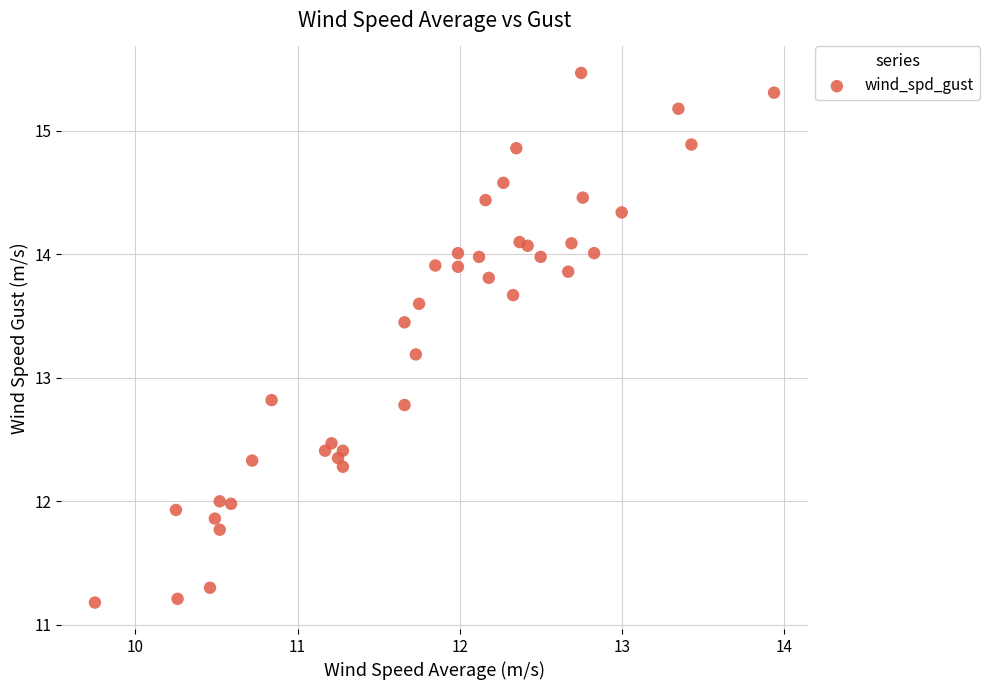

What is the range of X values (max minus min)?

4.2